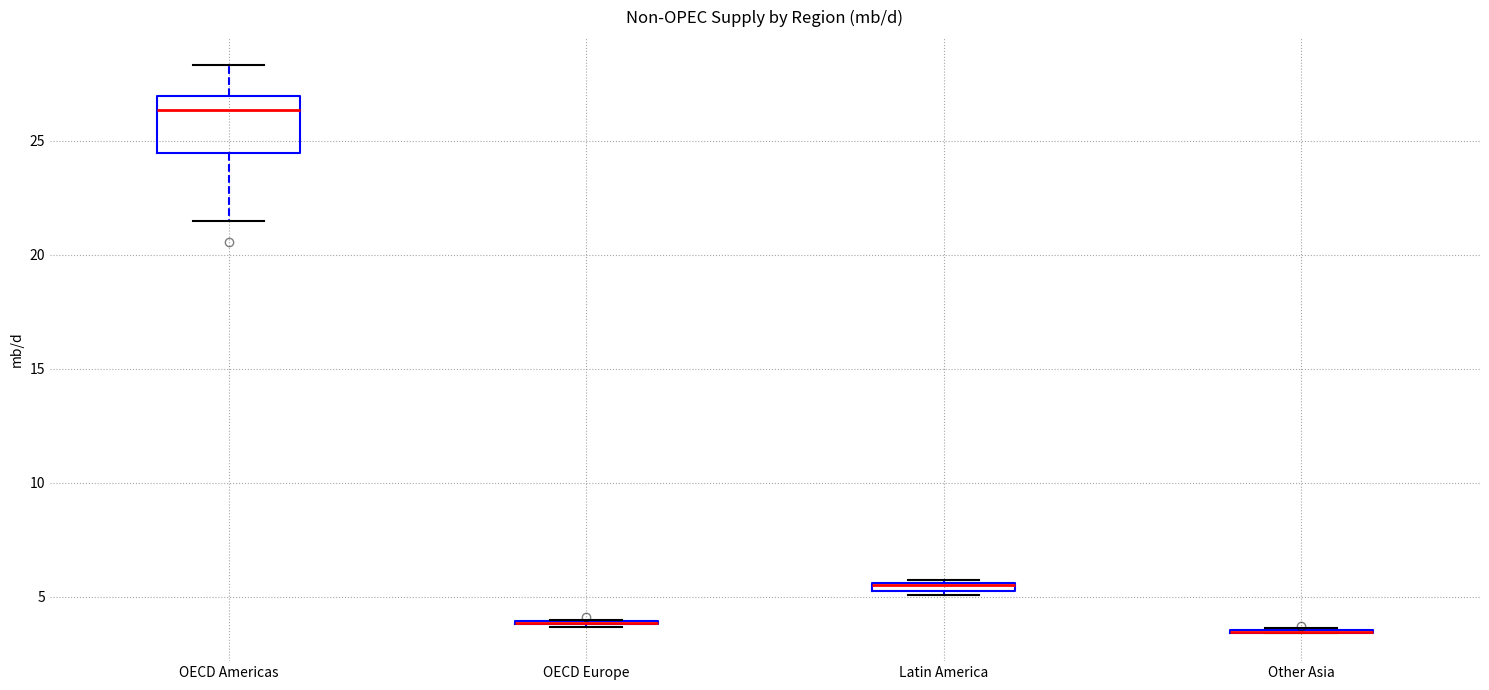

Which box is the tallest, from its lower edge to its upper edge?

OECD Americas